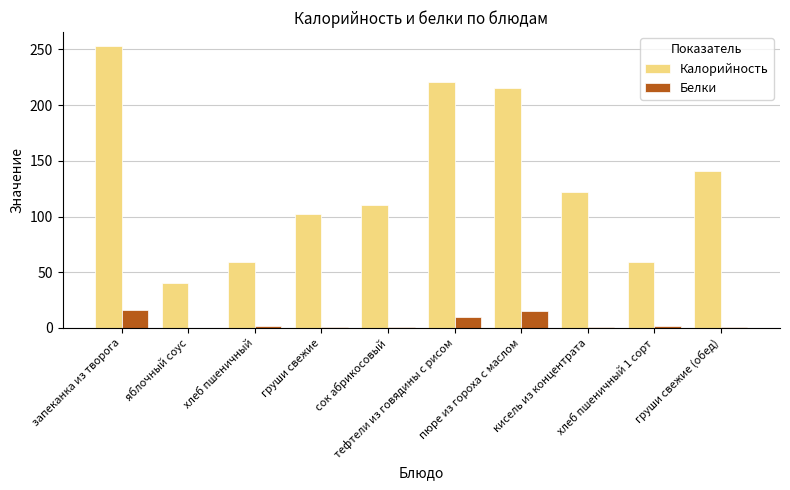

What are all the series names shown in the legend?

Калорийность, Белки